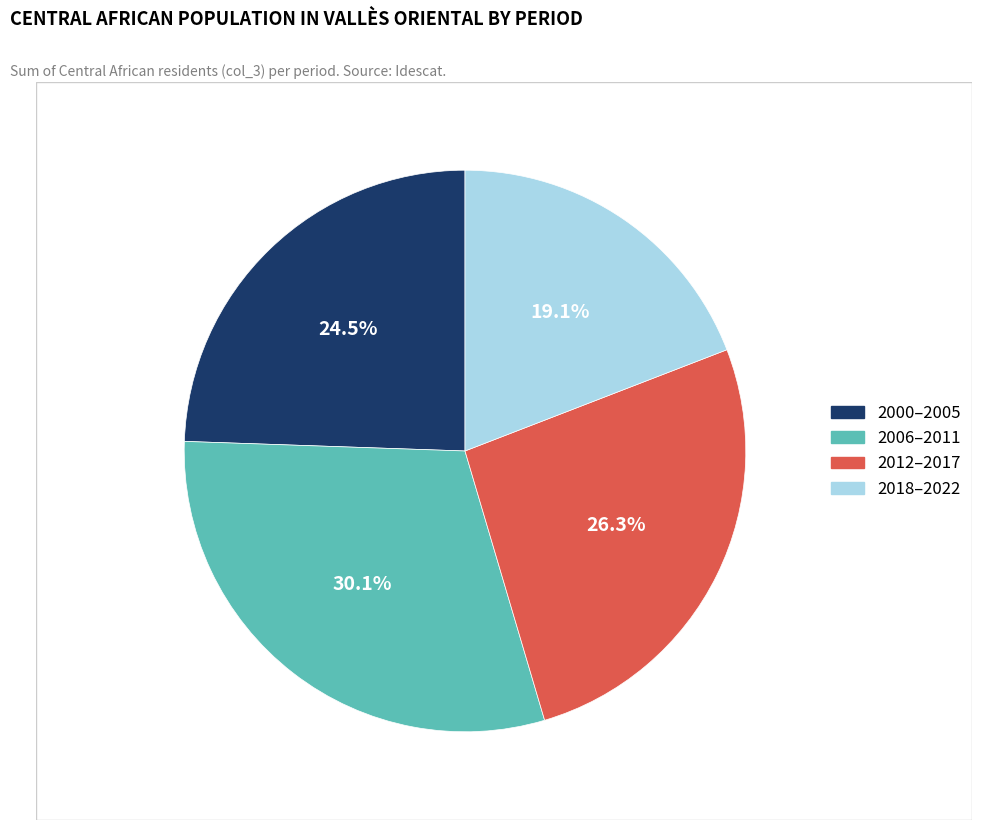

Is there a majority slice in this chart?

No